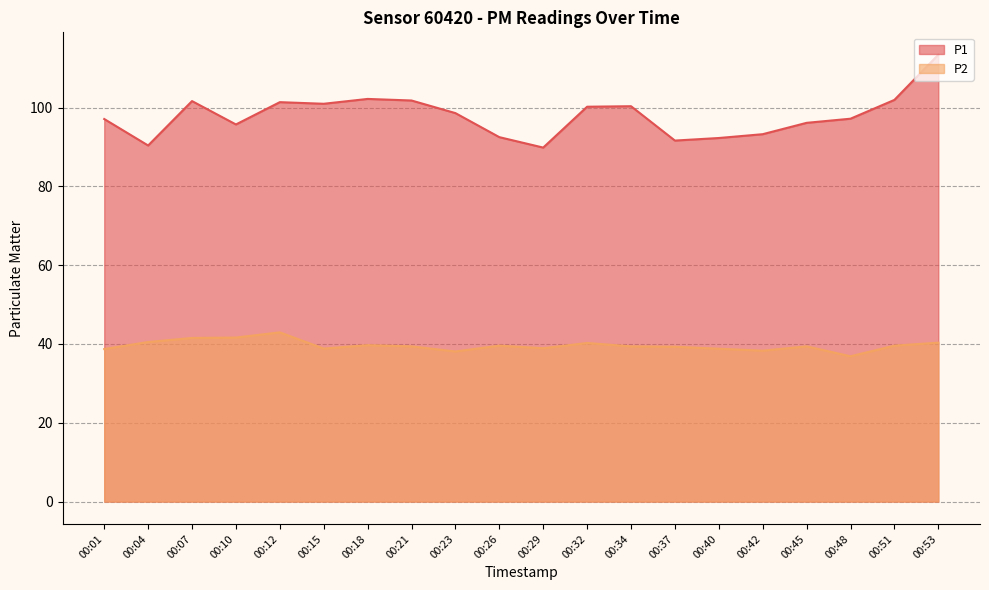

At which category does P1 reach its first local valley?

00:04